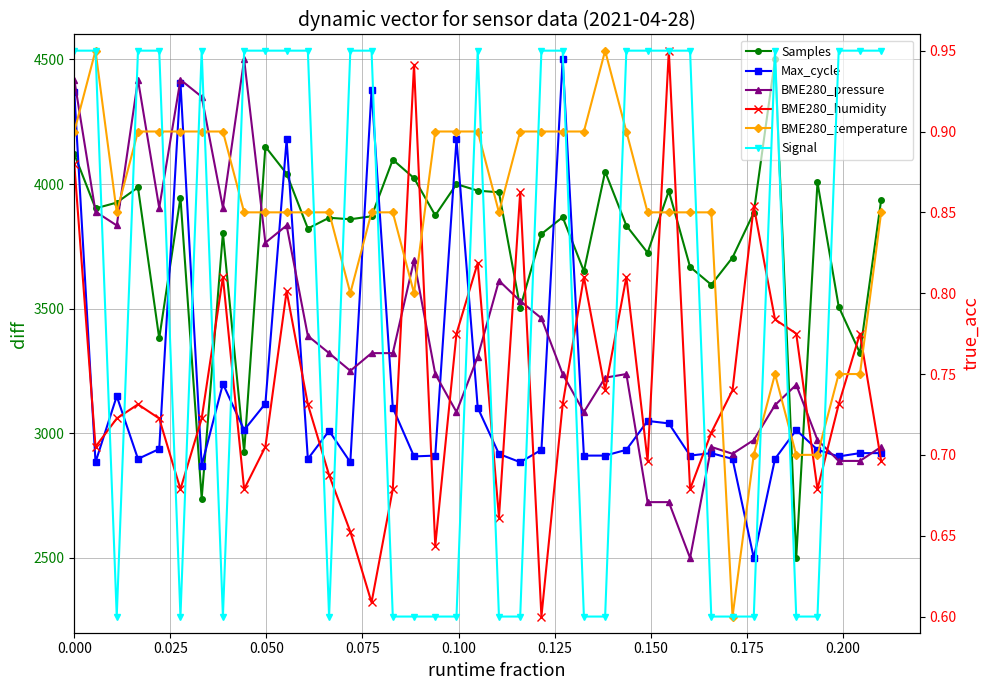

What is the value of the BME280_pressure point at the 34th from the left?

3113.2